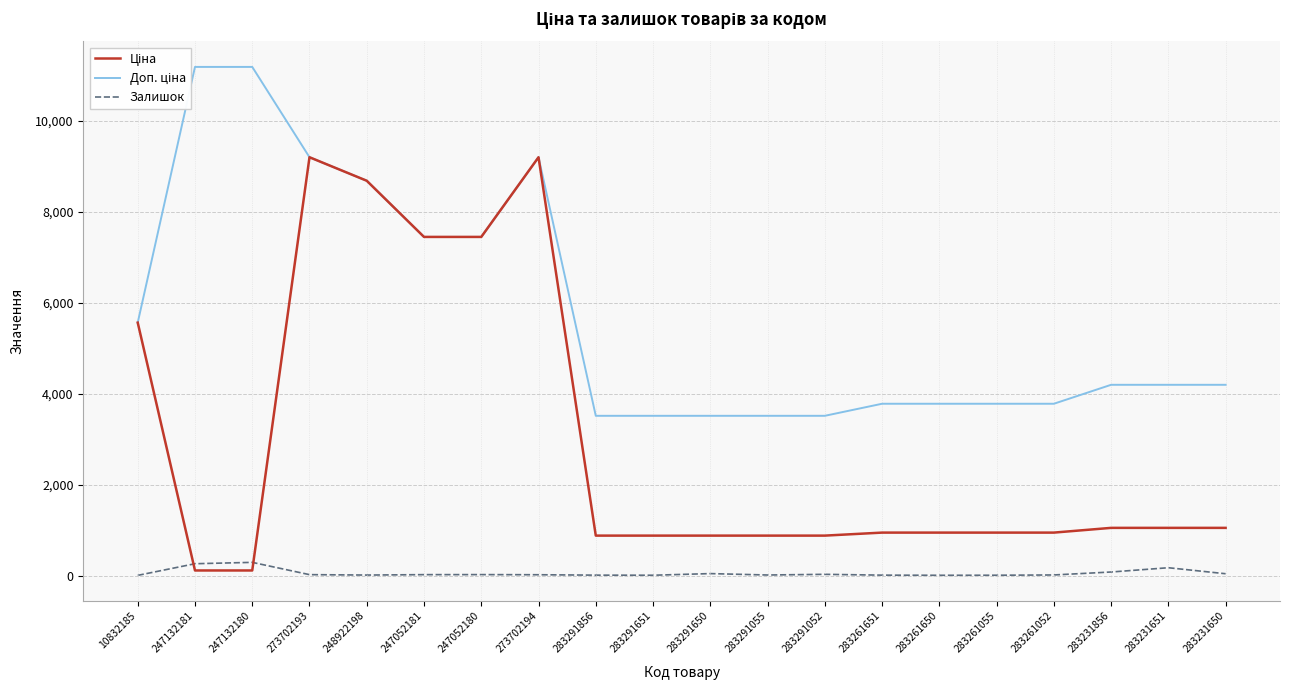

Rank the series at 273702193 from lowest to highest value.

Залишок, Ціна, Доп. ціна